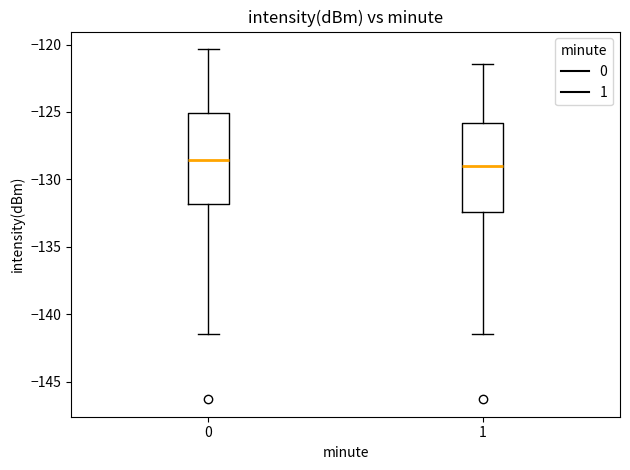

Reading left to right, transcribe this box plot: for each box, give where its median line is, the range the box spans, and where its two whiskers end, as read against the y-axis. The values are not printed on the chart, so give them approximately, as read against the axis.

0: median -128.5, box -132.0 to -125.0, whiskers -141.5 to -120.5
1: median -129.0, box -132.5 to -126.0, whiskers -141.5 to -121.5